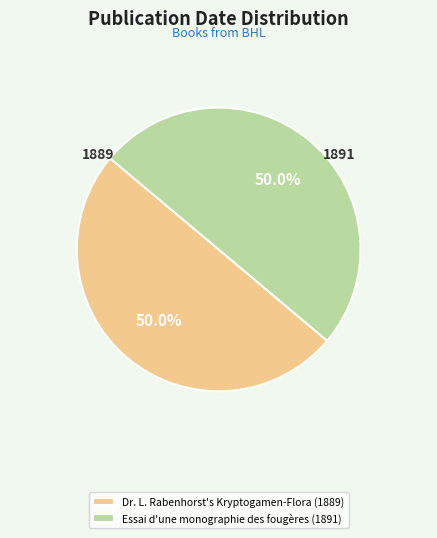

What percentage is NOT represented by Essai d'une monographie des fougères (1891)?

50.0%